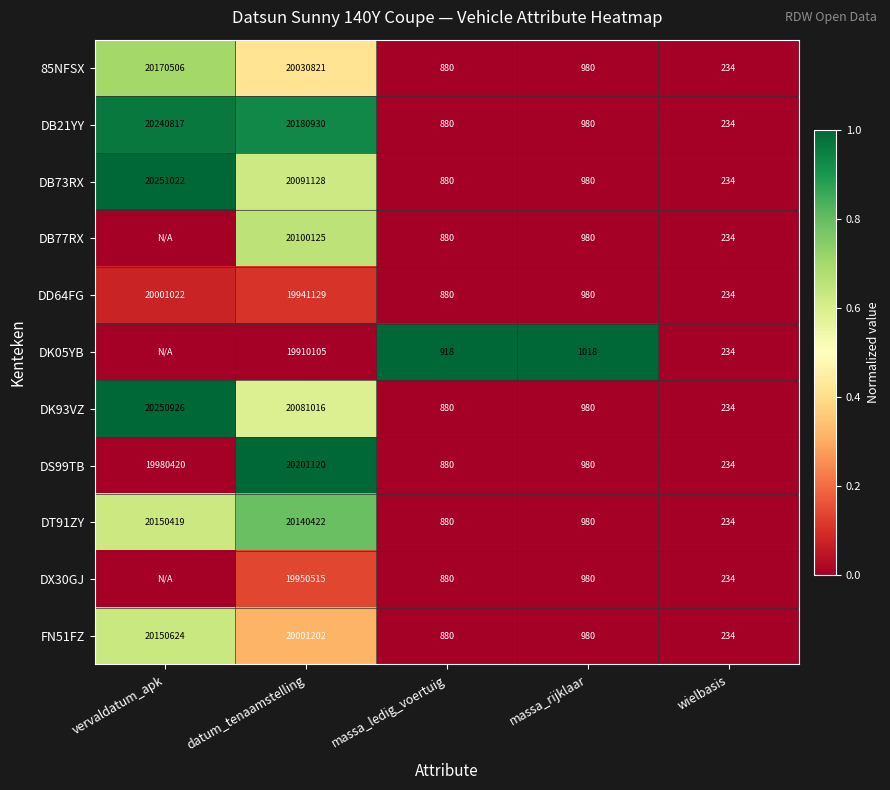

At which label does DB73RX first exceed 980?

vervaldatum_apk